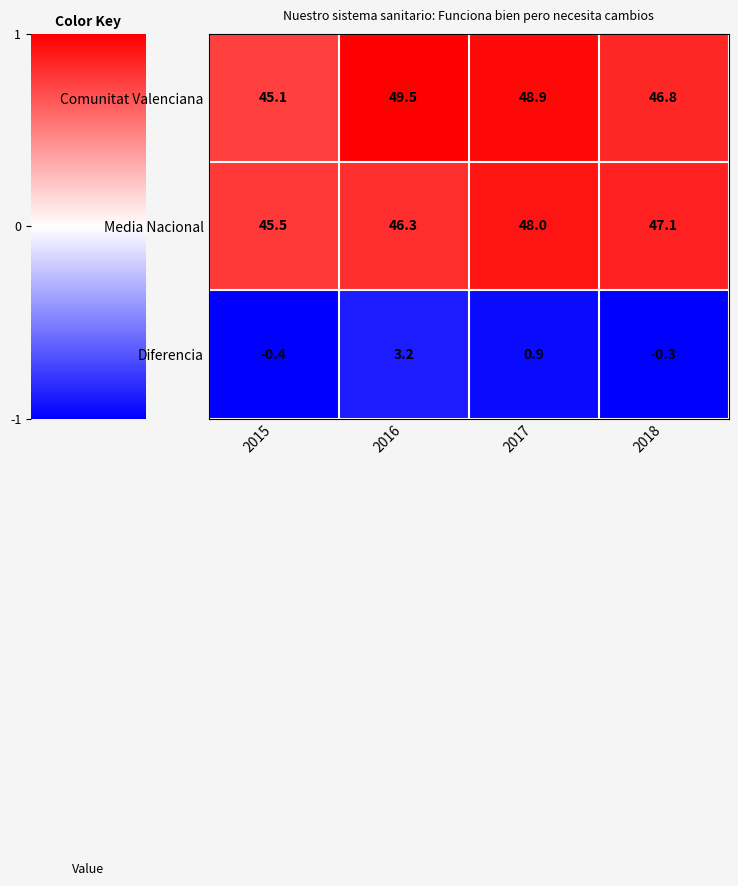

What is the total value across all series at 2017?

97.8